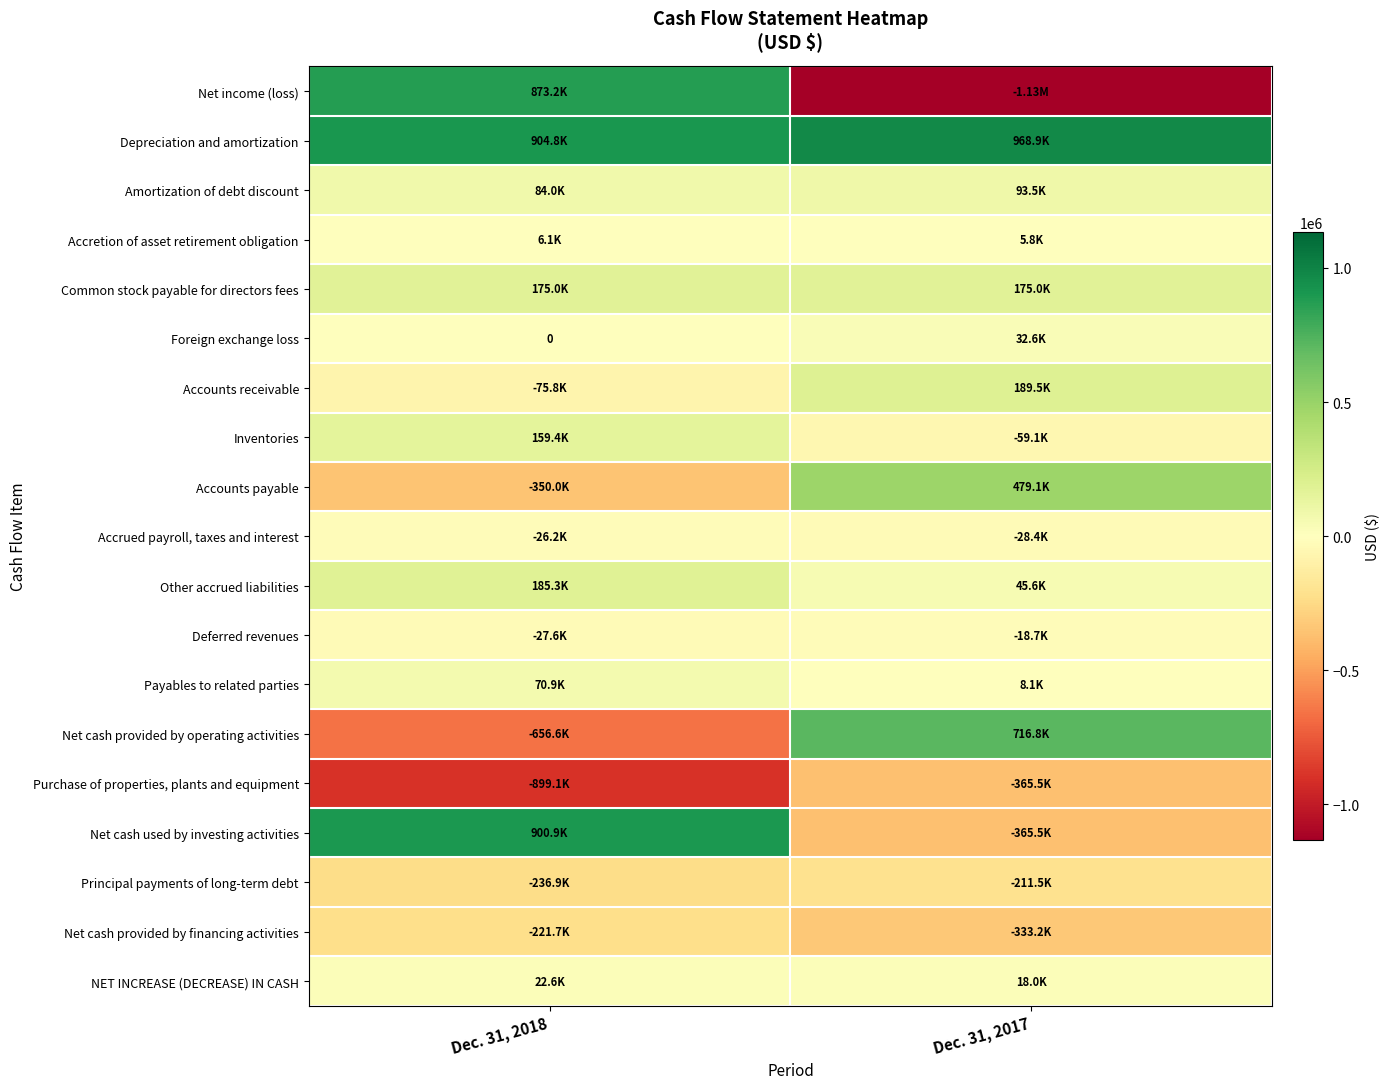

True or false: Net cash provided by financing activities has a value of -333234 at Dec. 31, 2017.

True